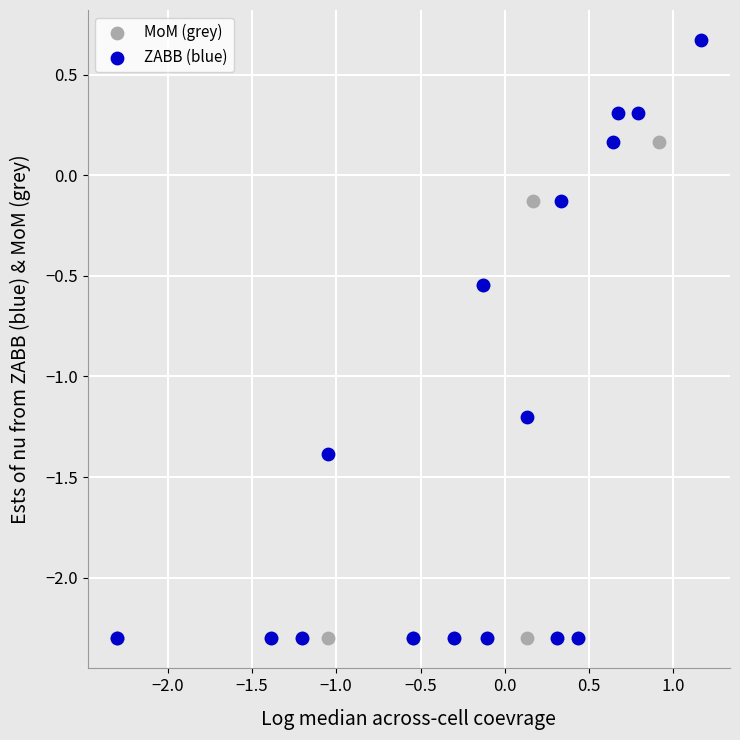

Which series has the largest Y range (max minus min)?

ZABB (blue)